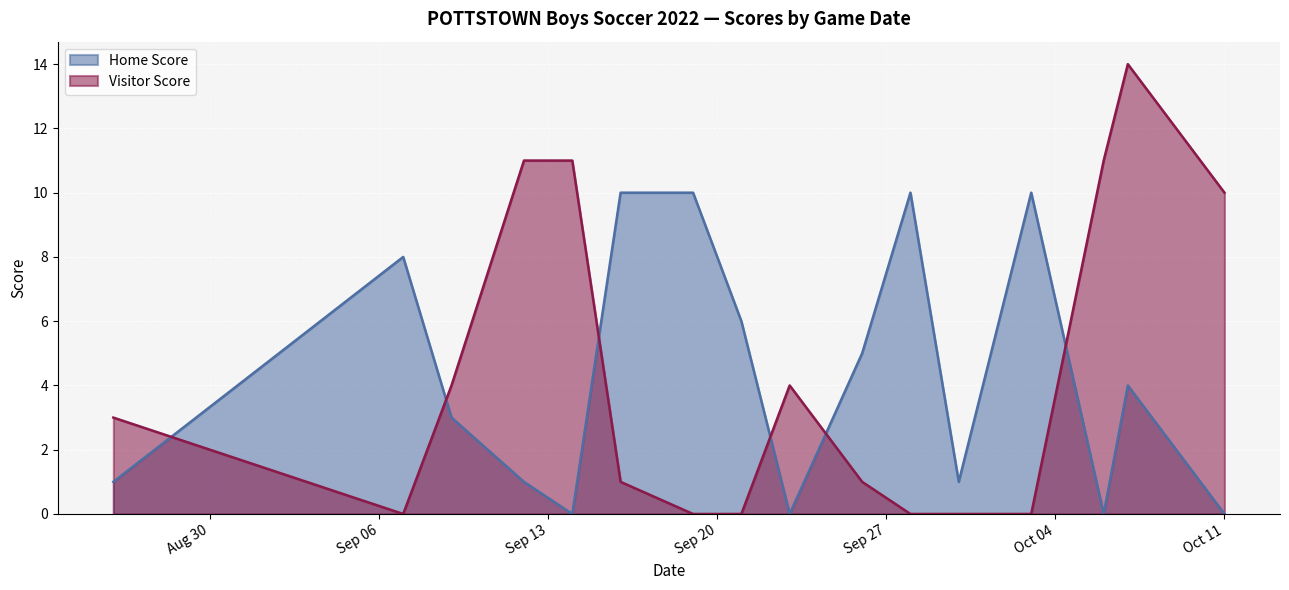

What is the difference between the second highest and minimum values in the Visitor Score series?

11